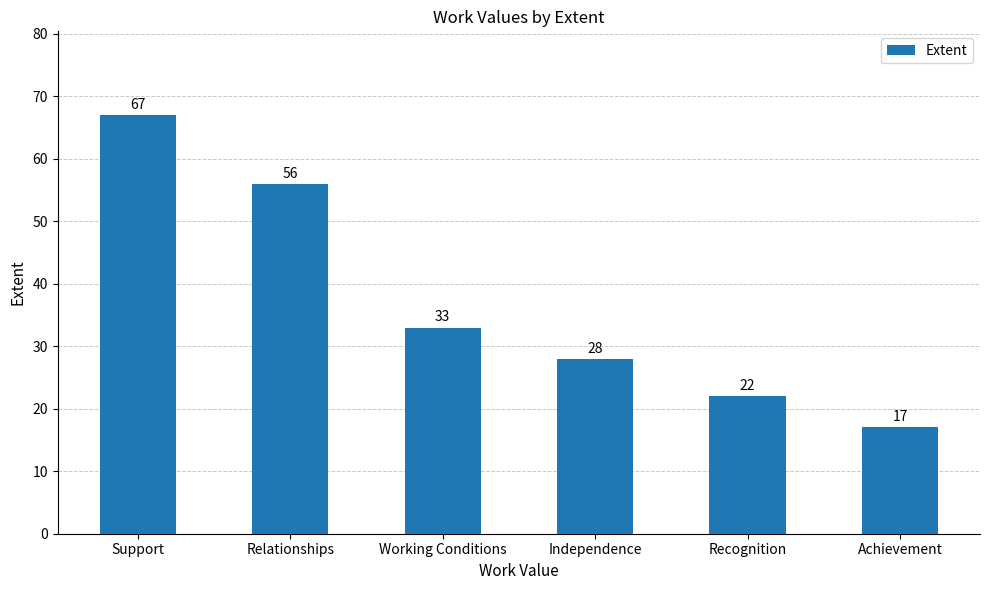

What is the difference between the maximum and minimum values?

50